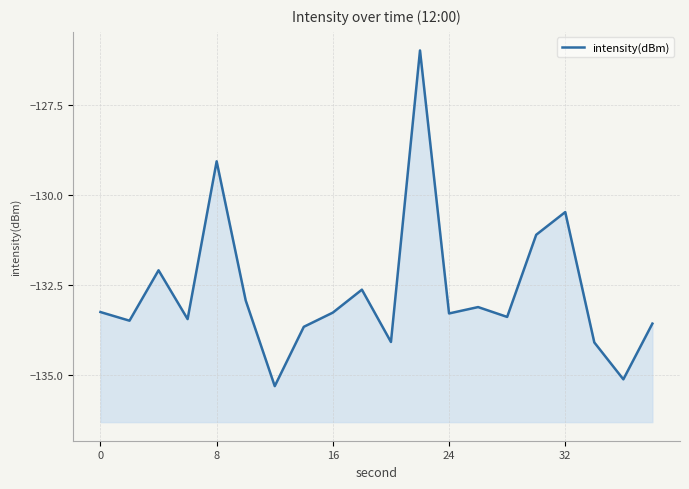

What is the sum of all values?

-2653.3